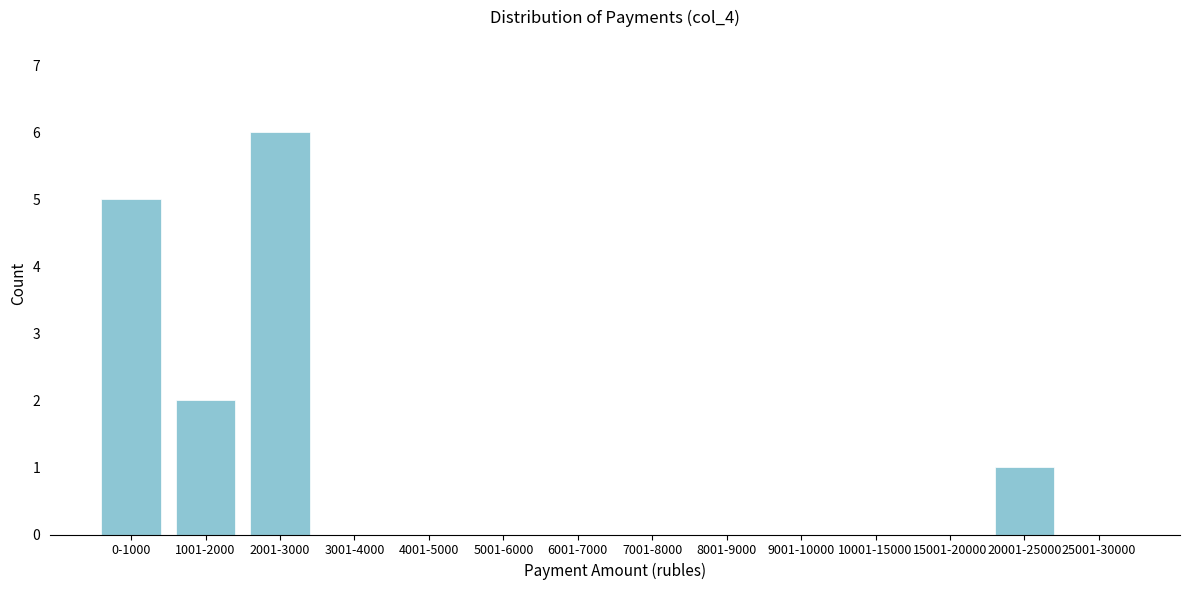

Reading left to right, extract all data points from this chart.

0-1000=5	1001-2000=2	2001-3000=6	3001-4000=0	4001-5000=0	5001-6000=0	6001-7000=0	7001-8000=0	8001-9000=0	9001-10000=0	10001-15000=0	15001-20000=0	20001-25000=1	25001-30000=0